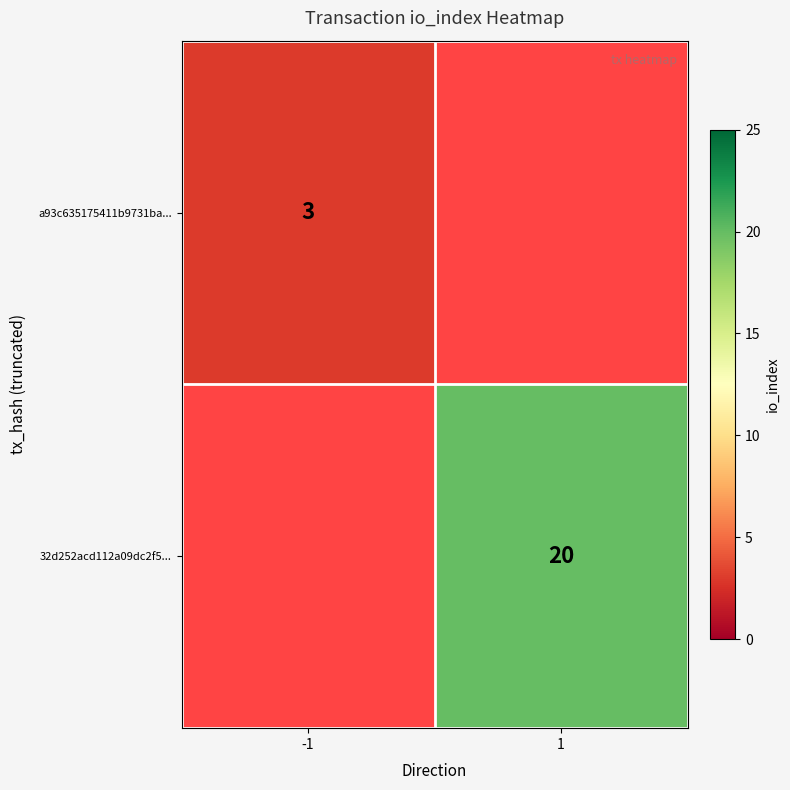

The value of 32d252acd112a09dc2f5... at 1 is 20. True or false?

True